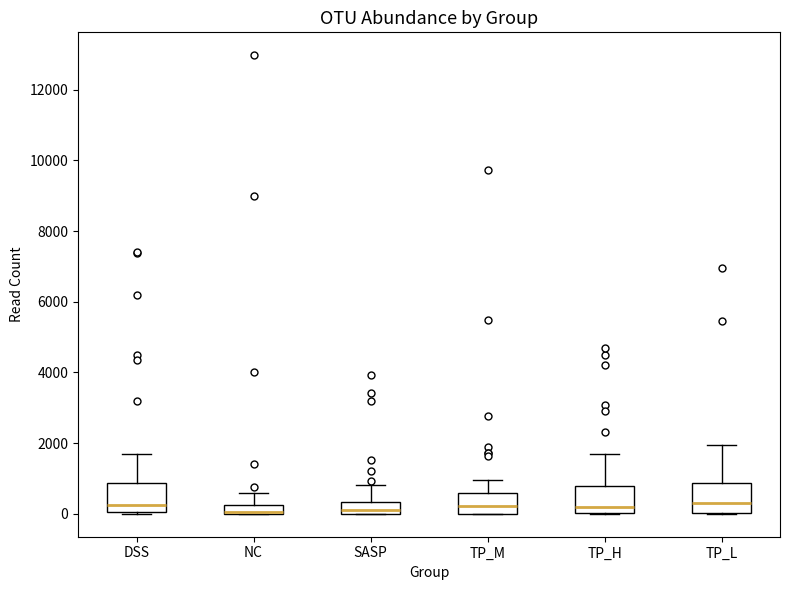

Where does the median line of the box for TP_L sit on the y-axis? The values are not printed on the chart, so give them approximately, as read against the axis.

400